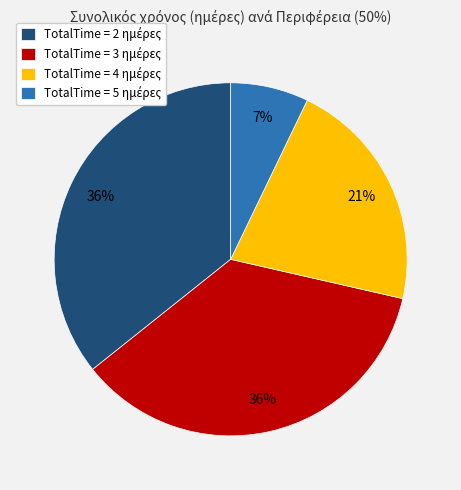

Count the number of slices in the pie.

4